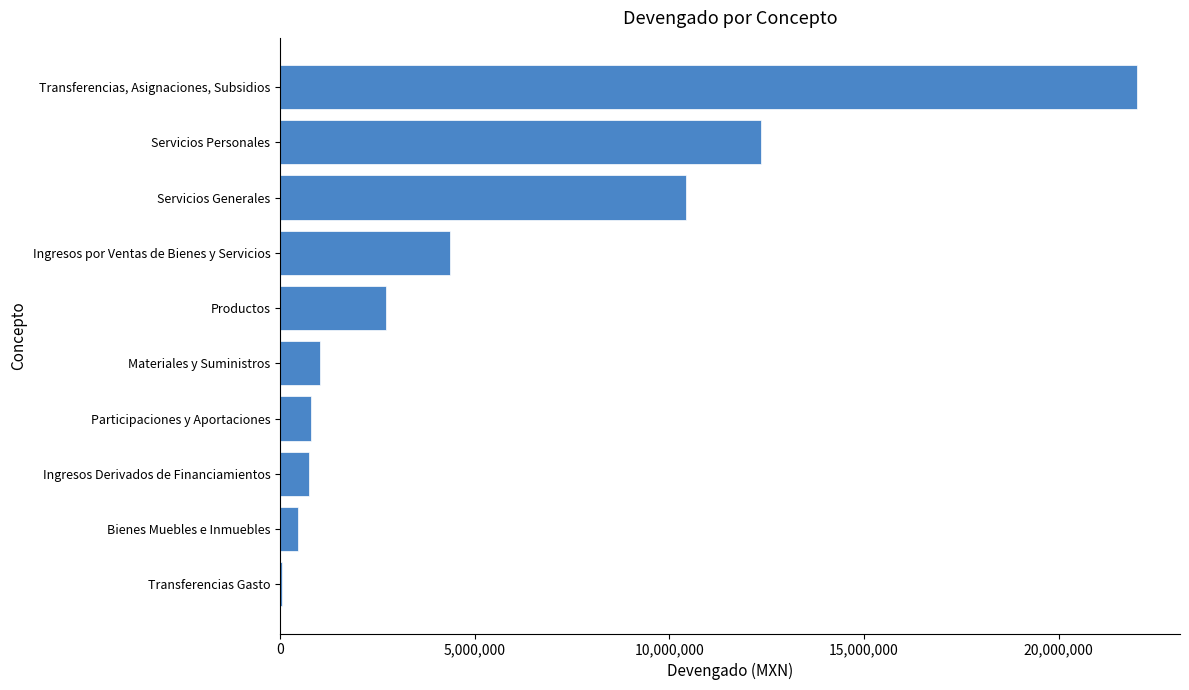

The value at Productos is 2720618.9. True or false?

True